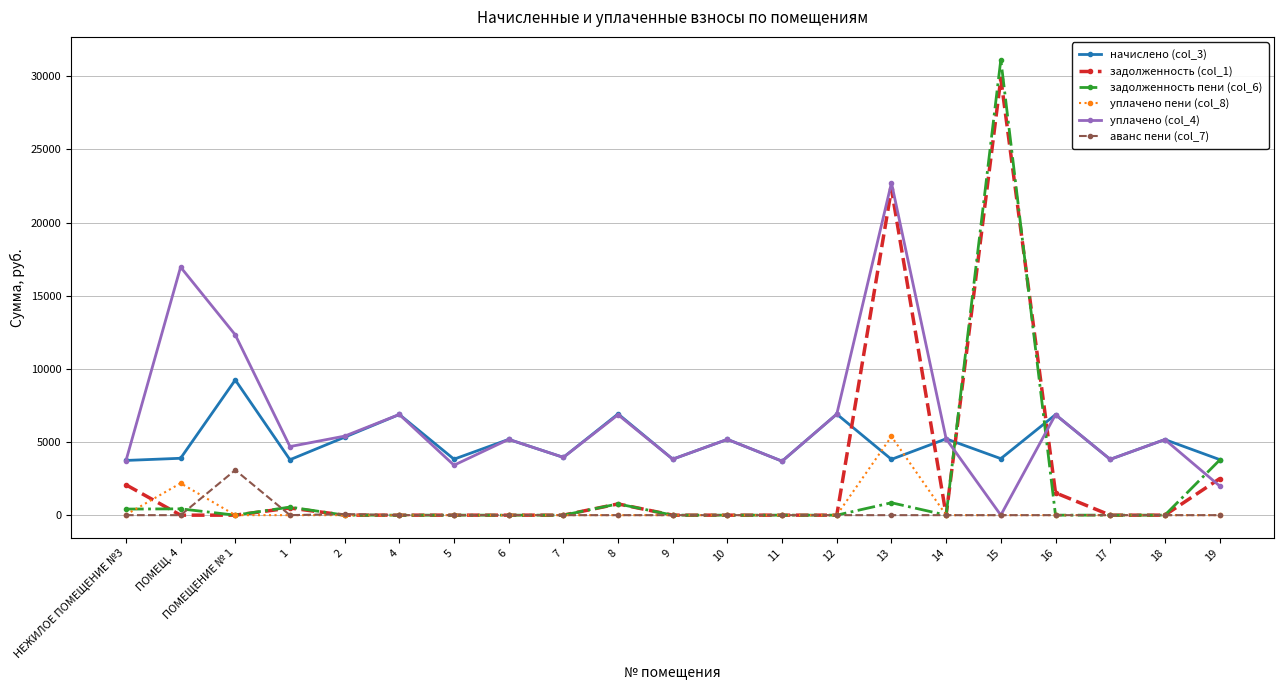

At how many categories does at least one series exceed 3004?

21